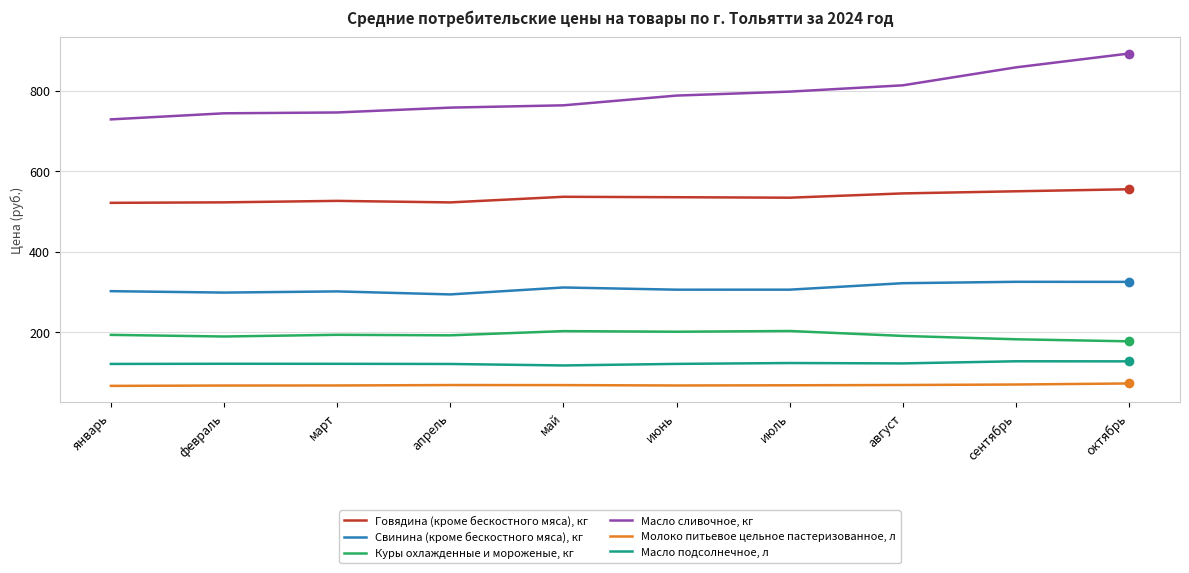

Where does the Говядина (кроме бескостного мяса), кг series first go above 535?

май